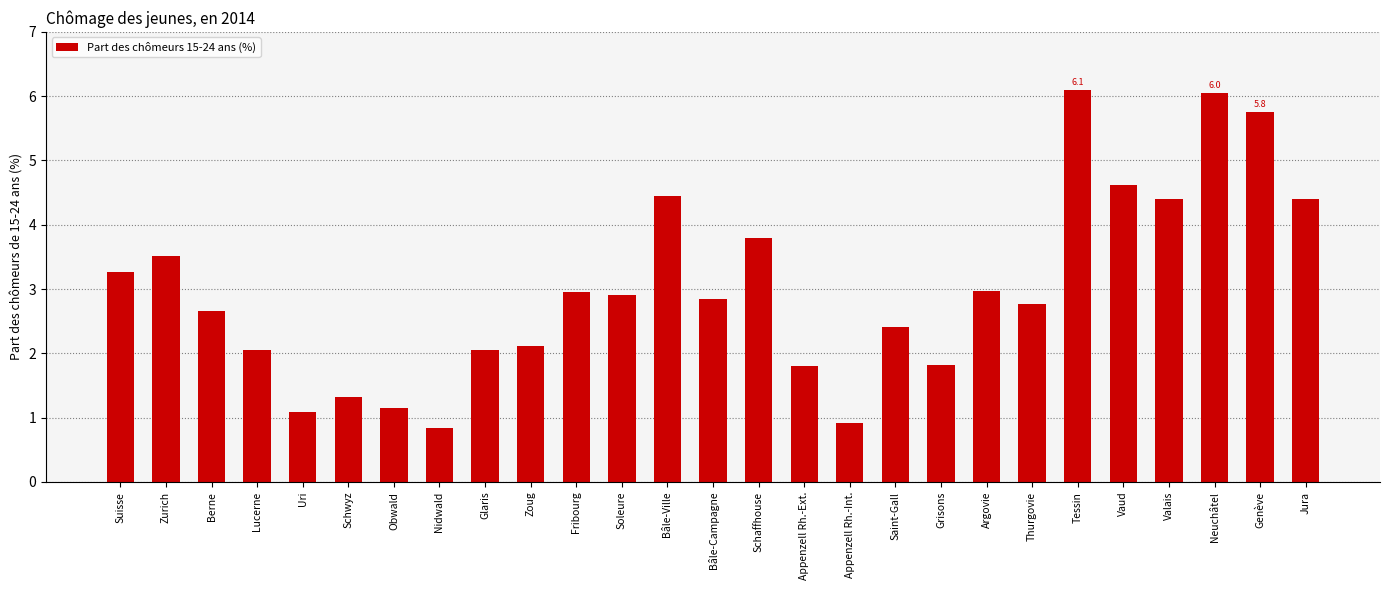

Where does the data first go above 2?

Suisse